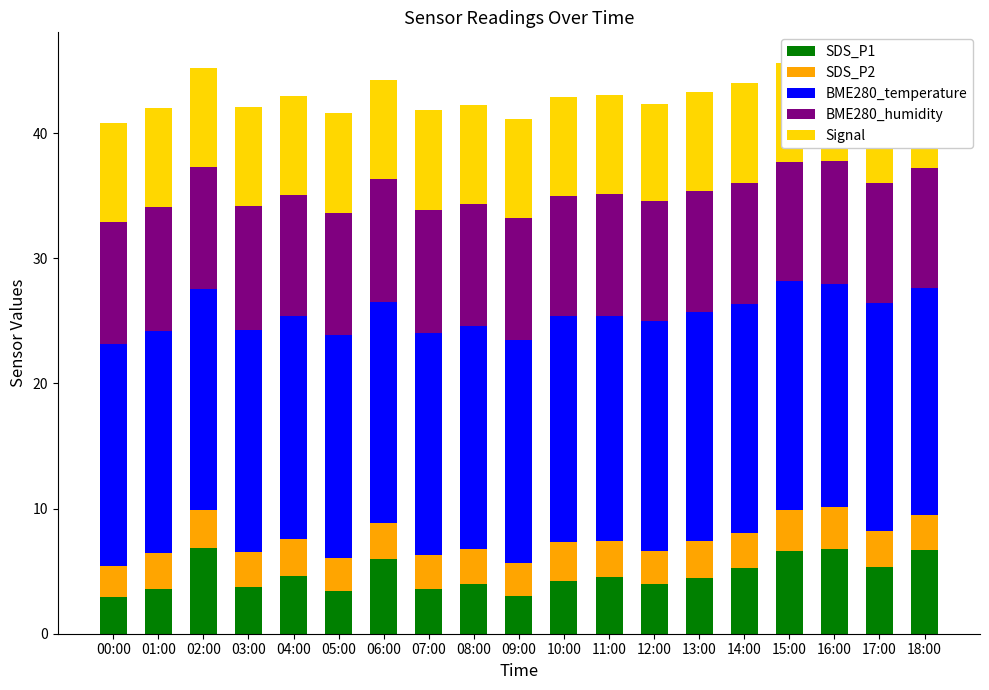

What position from the right is 05:00?

14